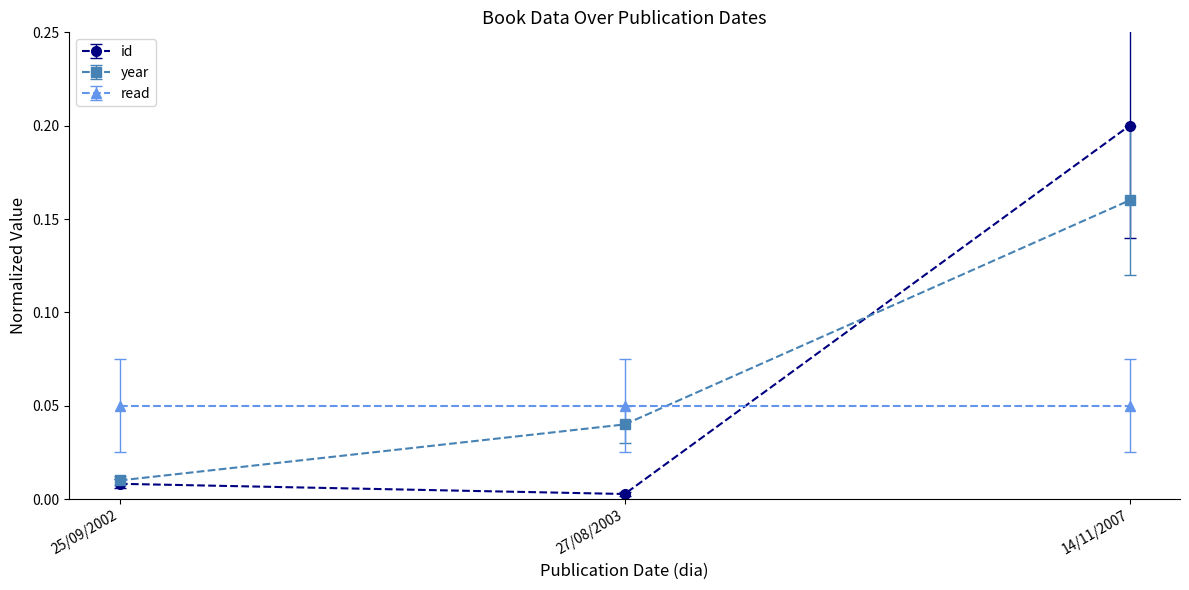

Where is year nearest to the value 0?

25/09/2002